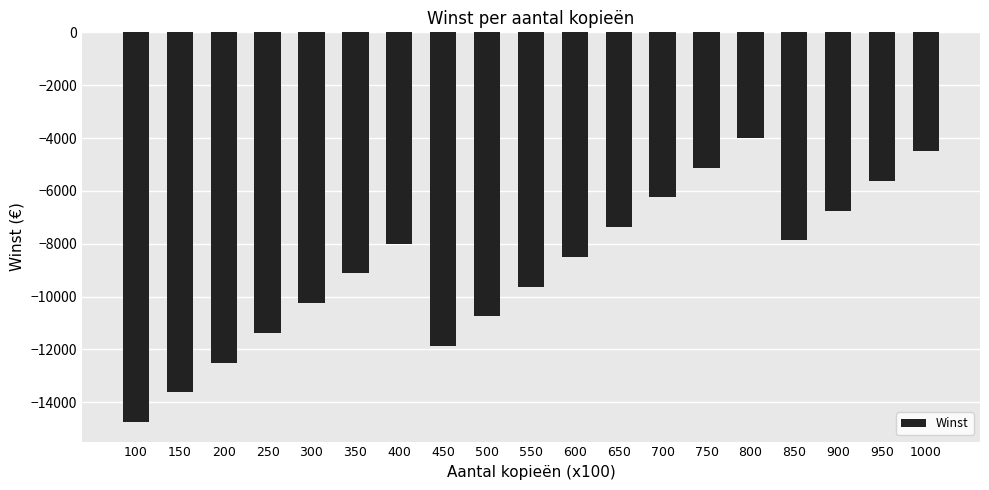

What is the average value?

-8836